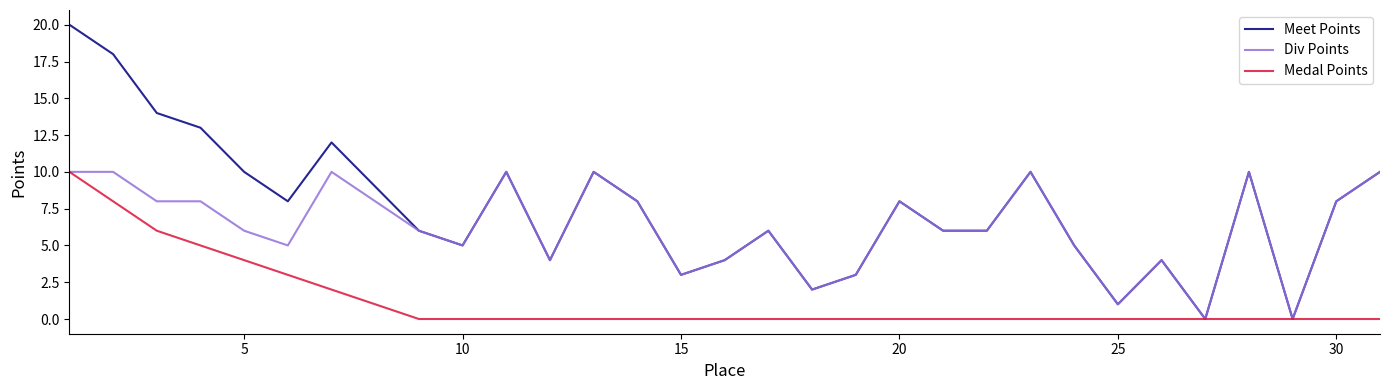

What is the greatest value displayed?

20